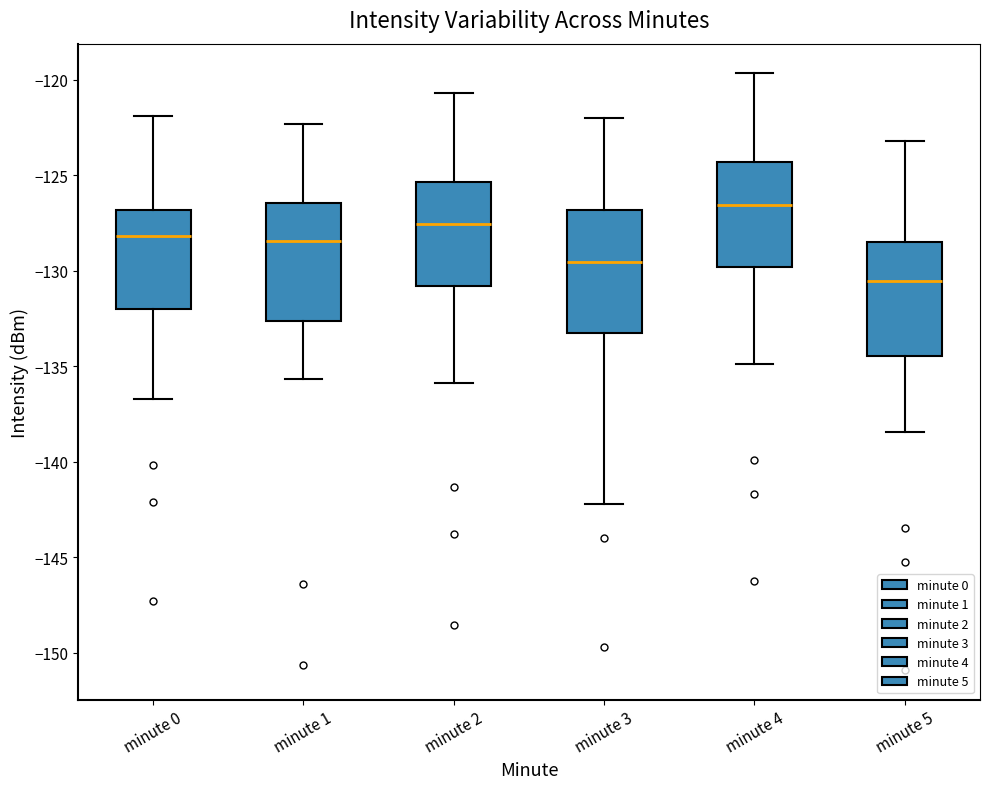

Which box's median line is the highest?

minute 4